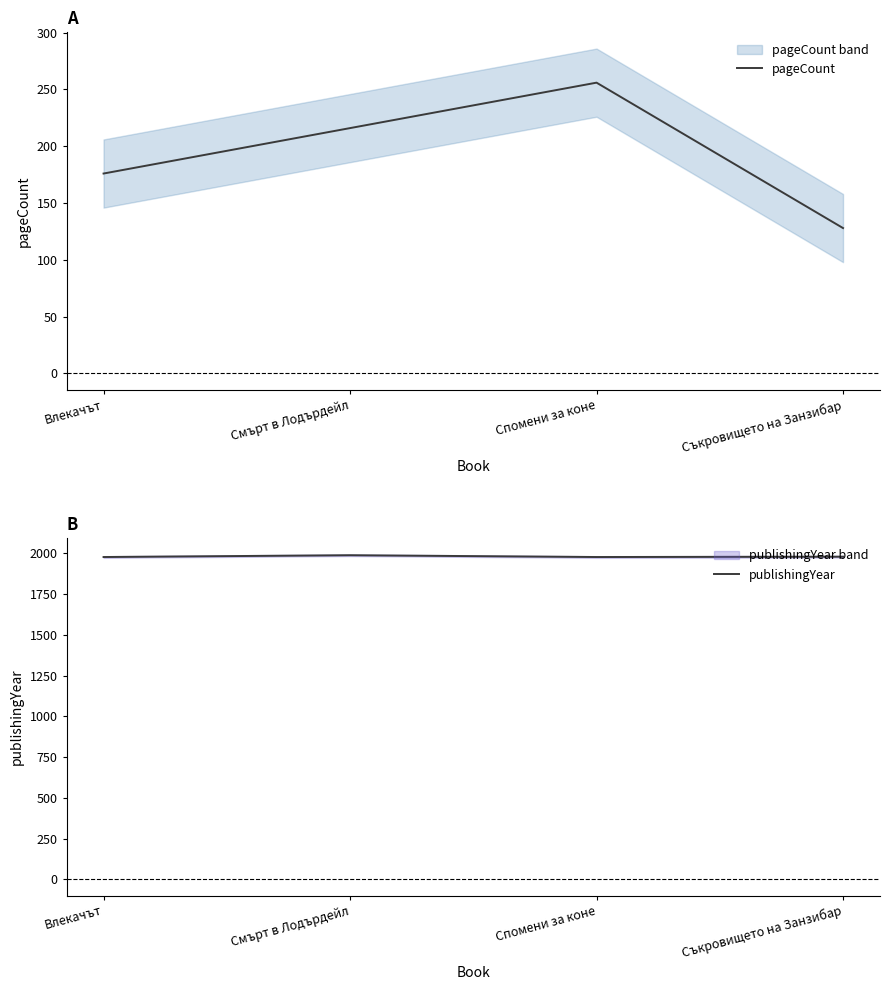

Which category has the highest value in the pageCount series?

Спомени за коне